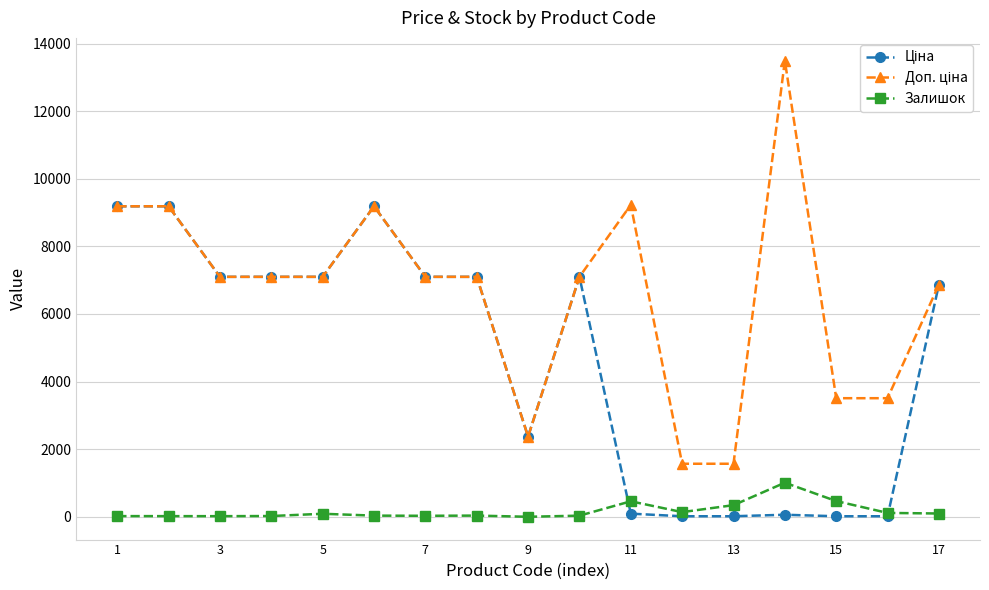

True or false: Залишок has more than 2 points higher than both neighbors.

True